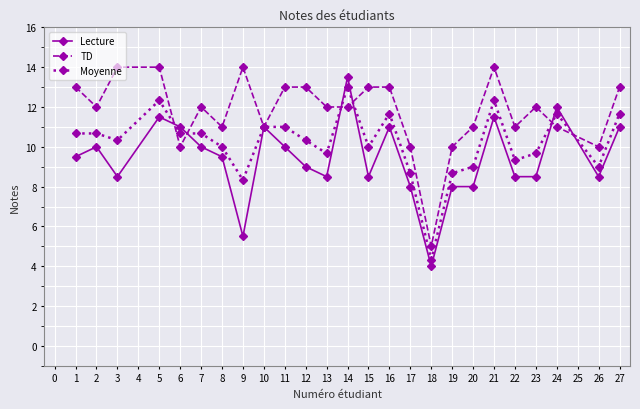

True or false: TD has a value of 3.0 at 20.

False